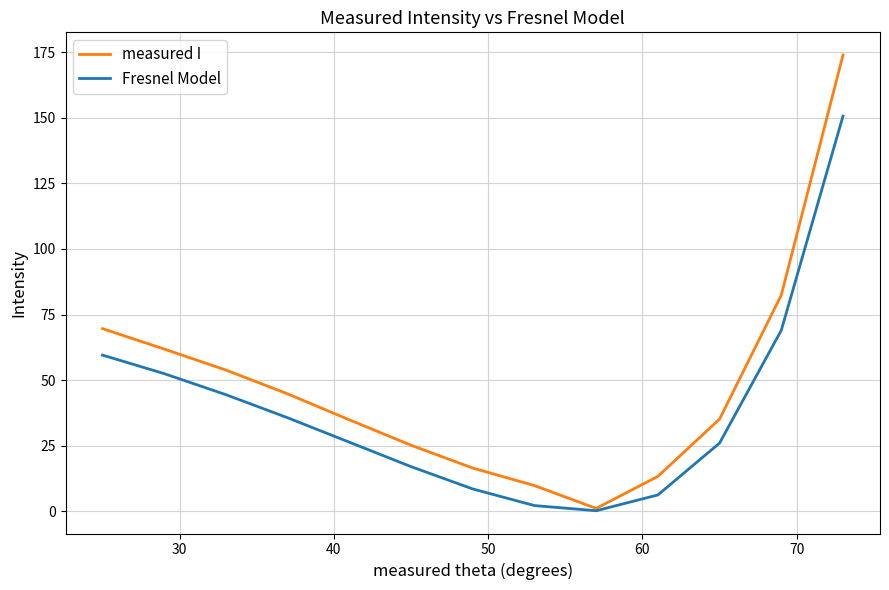

Which series has the largest range (max minus min)?

measured I